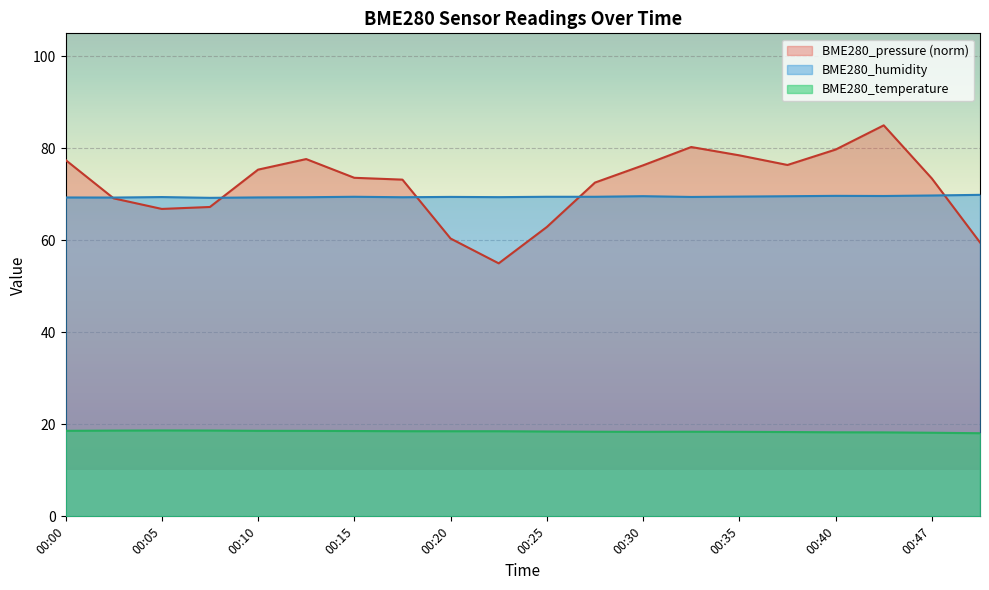

What is the total value across all series at 00:47?

161.4